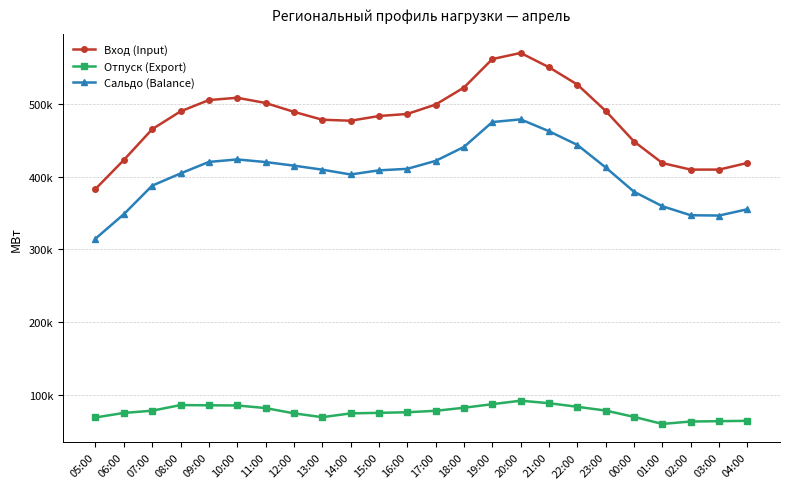

What is the label of the 14th point from the left?

18:00